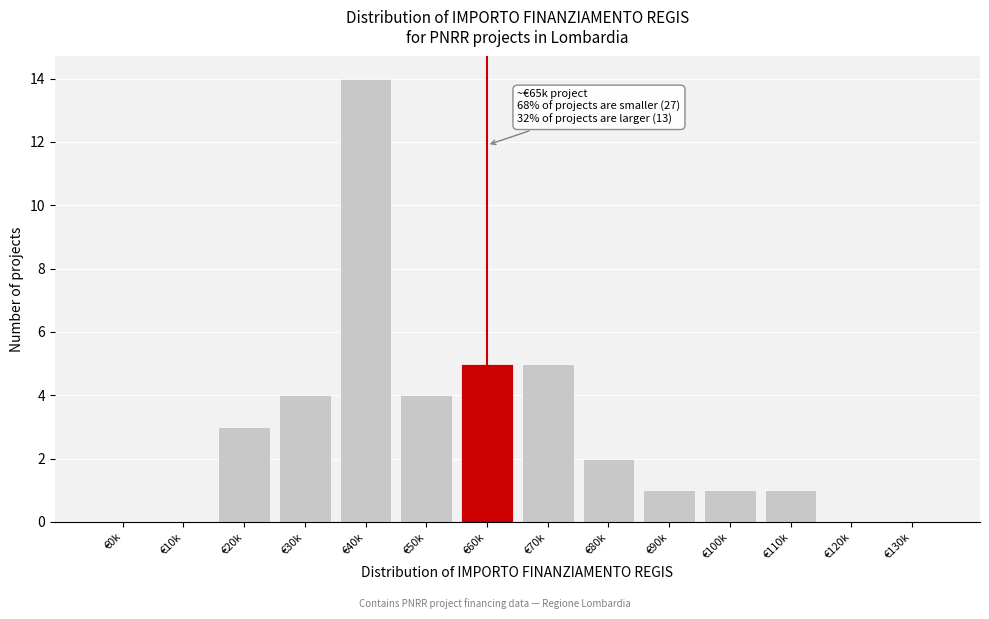

Reading left to right, extract all data points from this chart.

€0k=0	€10k=0	€20k=3	€30k=4	€40k=14	€50k=4	€60k=5	€70k=5	€80k=2	€90k=1	€100k=1	€110k=1	€120k=0	€130k=0